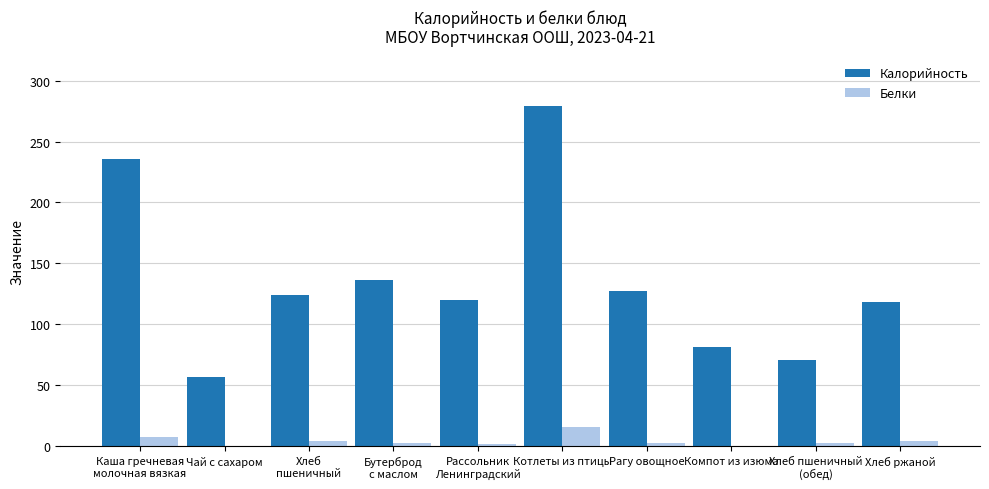

What is the highest value of the Белки series?

15.8